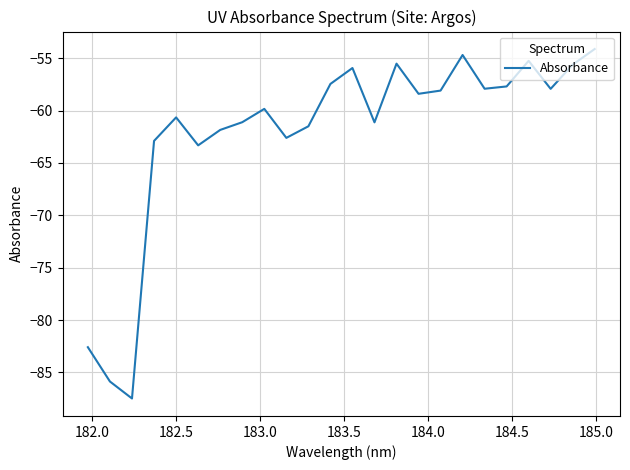

True or false: there are more than 0 points higher than both neighbors.

True